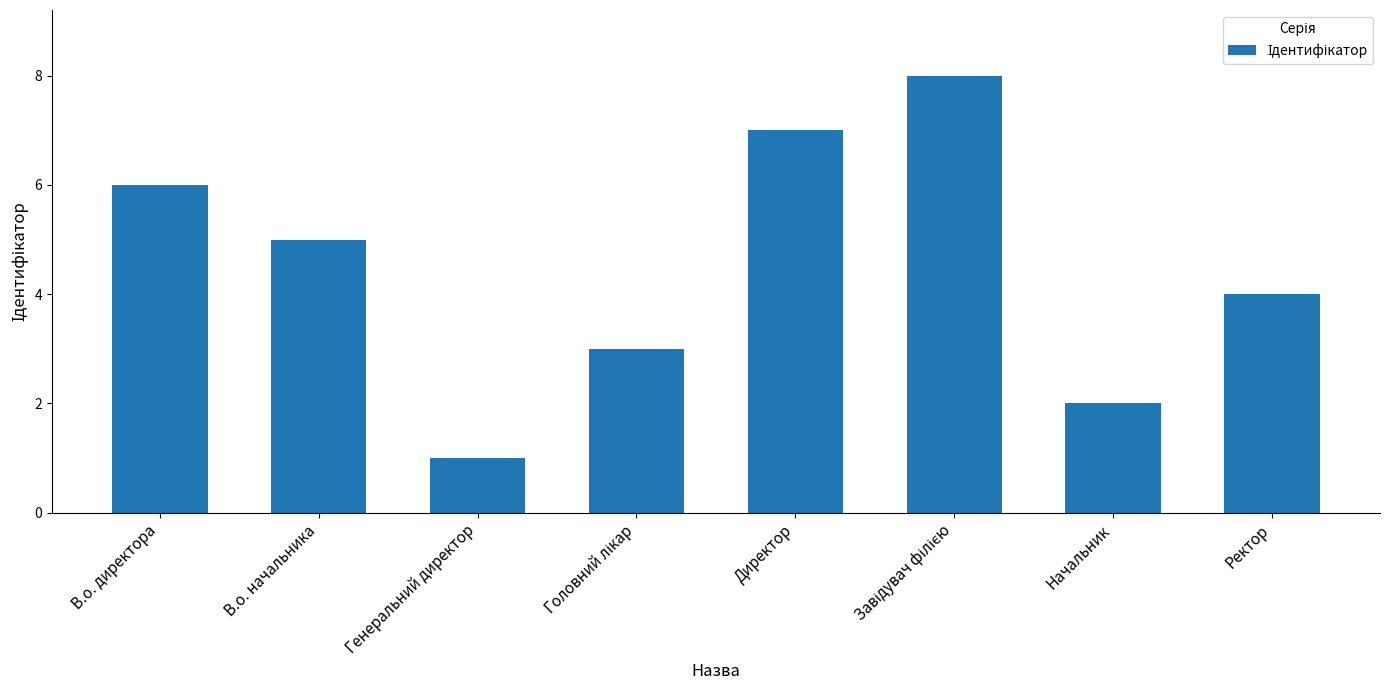

How many categories are shown in the chart?

8